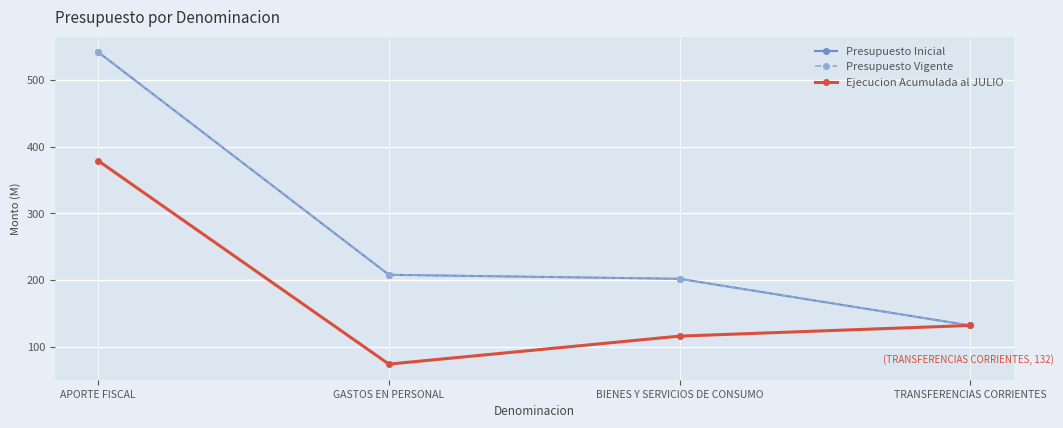

Is this an area chart (filled region under the line)?

No